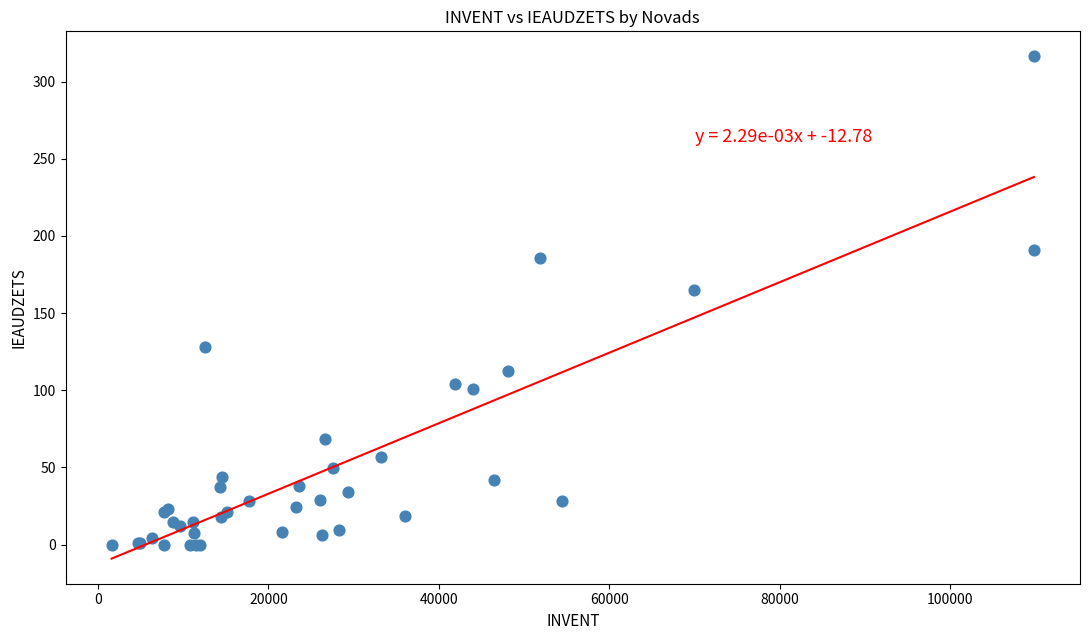

What Y value in the scatter plot is closest to 158?

165.2